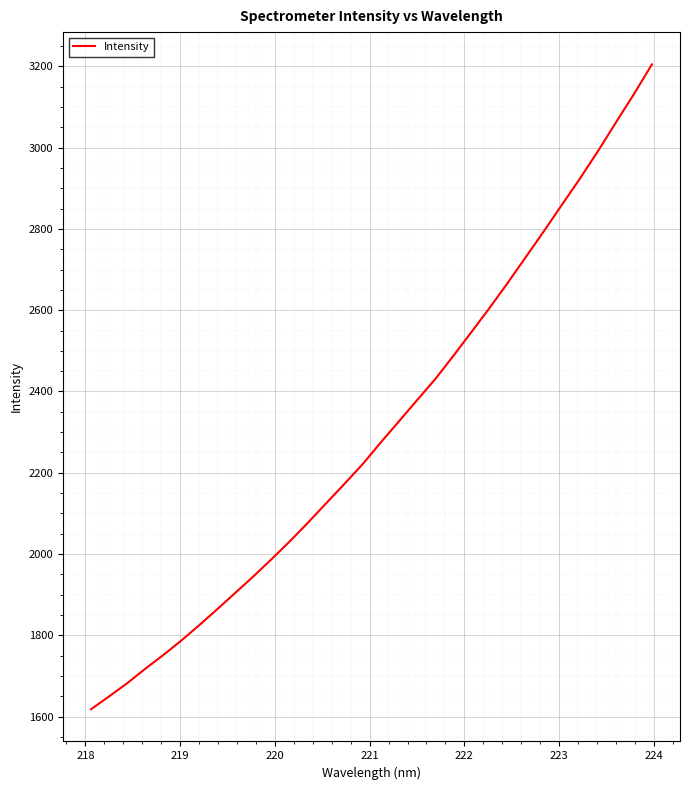

What is the maximum value shown in the chart?

3204.7